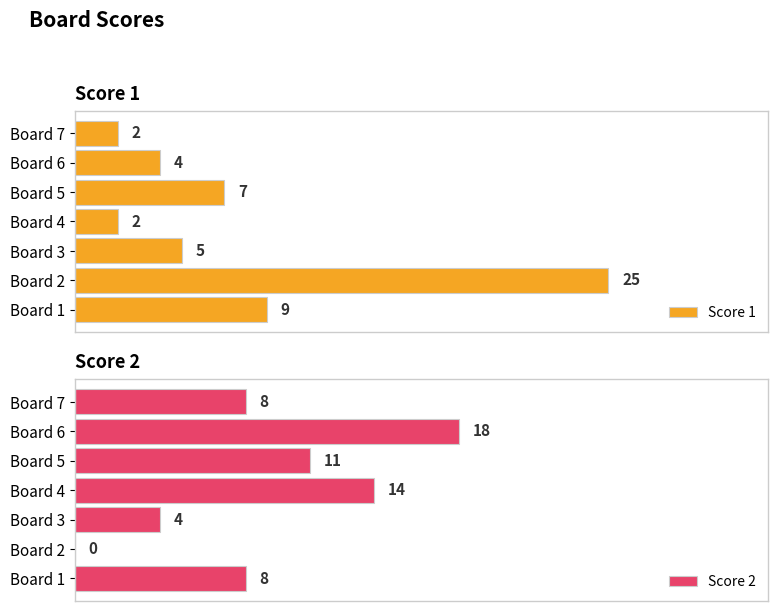

Where is Score 1 nearest to the value 13?

Board 1